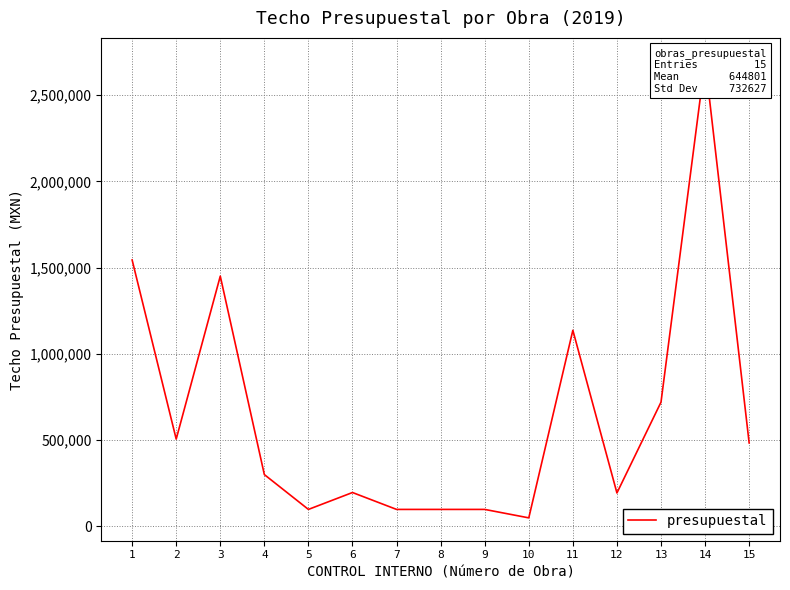

Reading left to right, what are all the values shown in this chart?

1=1544606.3	2=505770.1	3=1450803.1	4=300000.0	5=98000.0	6=196000.0	7=98000.0	8=98000.0	9=98000.0	10=49000.0	11=1136800.0	12=193440.4	13=720000.0	14=2700000.0	15=483601.0